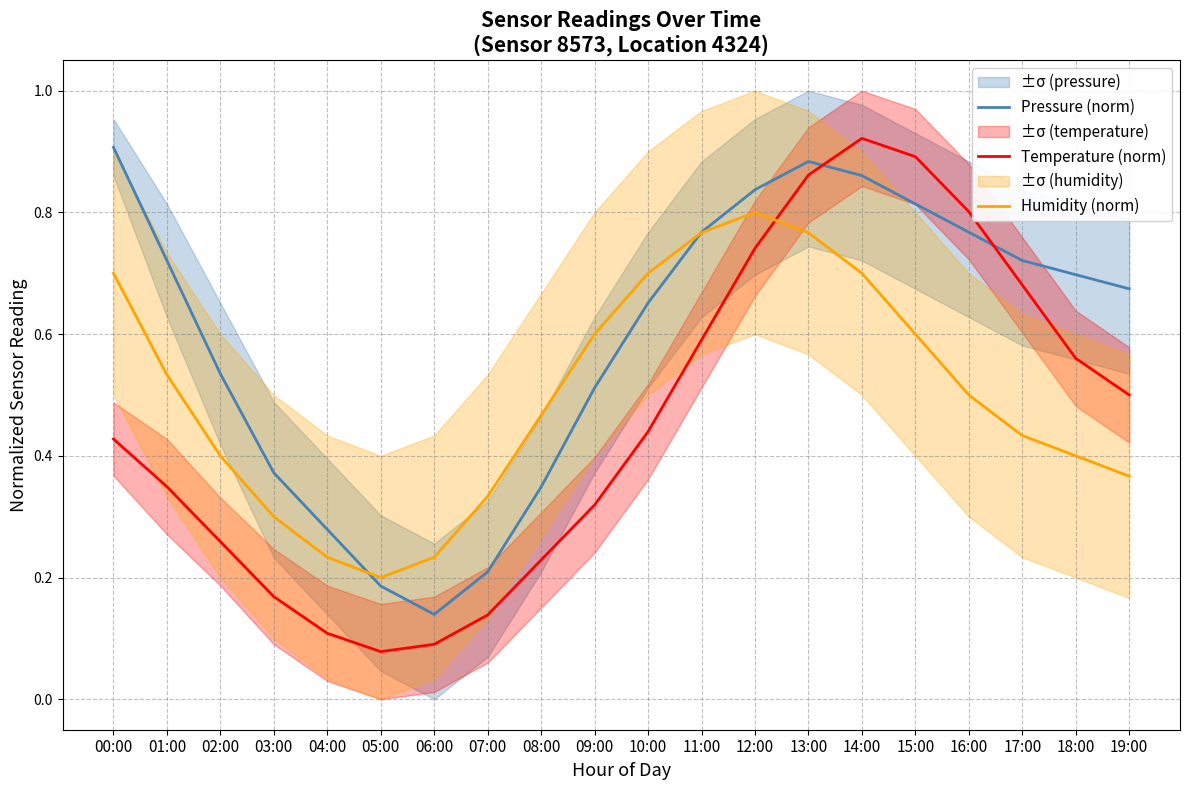

Which category has the highest value in the Humidity (norm) series?

12:00